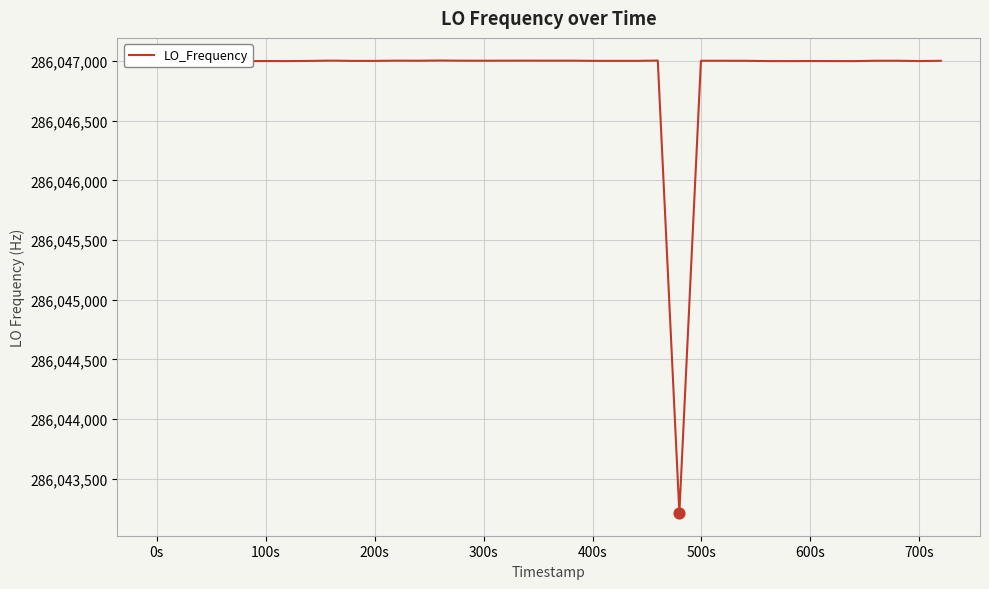

What is the smallest value displayed?

286043213.5